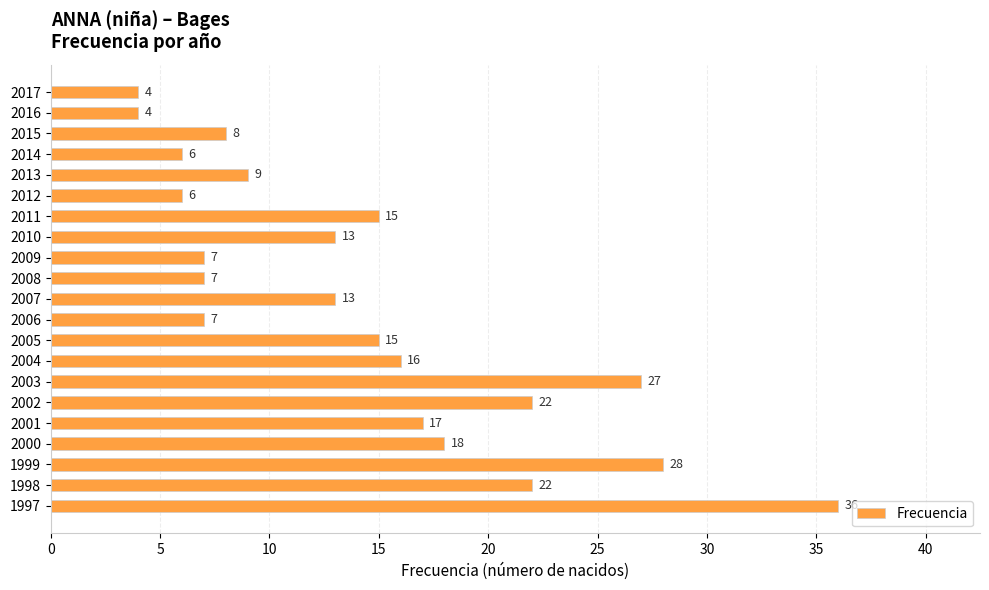

Reading top to bottom, extract all data points from this chart.

2017=4	2016=4	2015=8	2014=6	2013=9	2012=6	2011=15	2010=13	2009=7	2008=7	2007=13	2006=7	2005=15	2004=16	2003=27	2002=22	2001=17	2000=18	1999=28	1998=22	1997=36